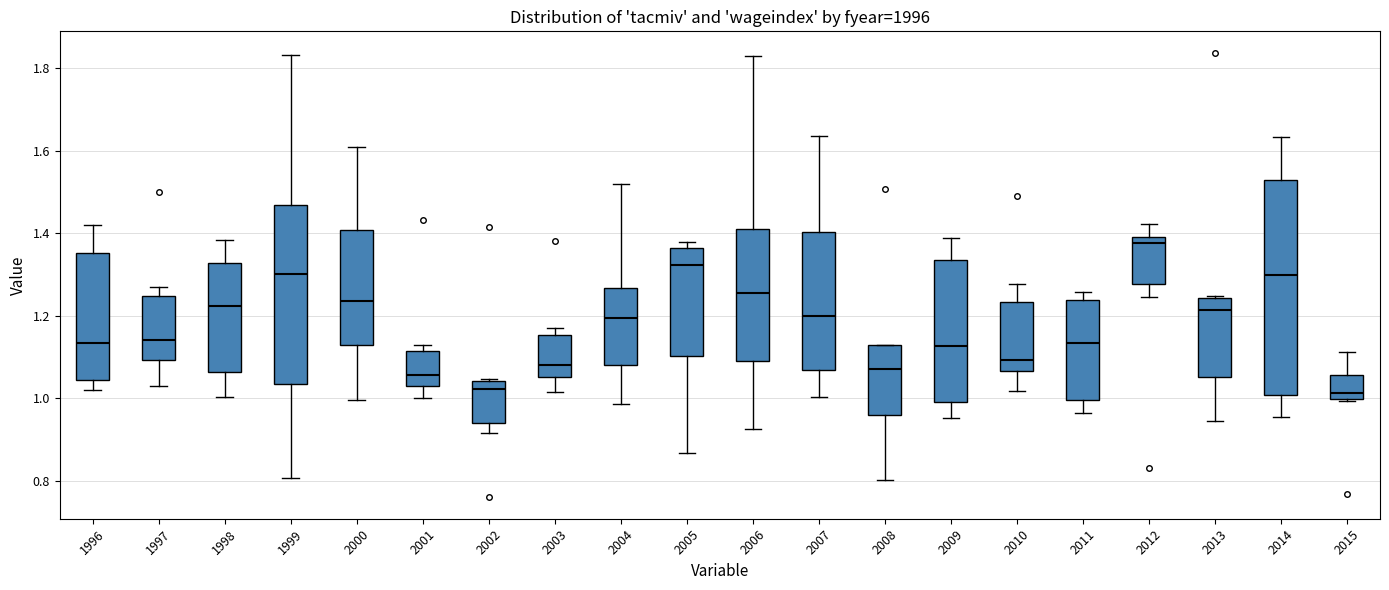

Where is the upper edge of the box at x = 2005 on the y-axis? The values are not printed on the chart, so give them approximately, as read against the axis.

1.36